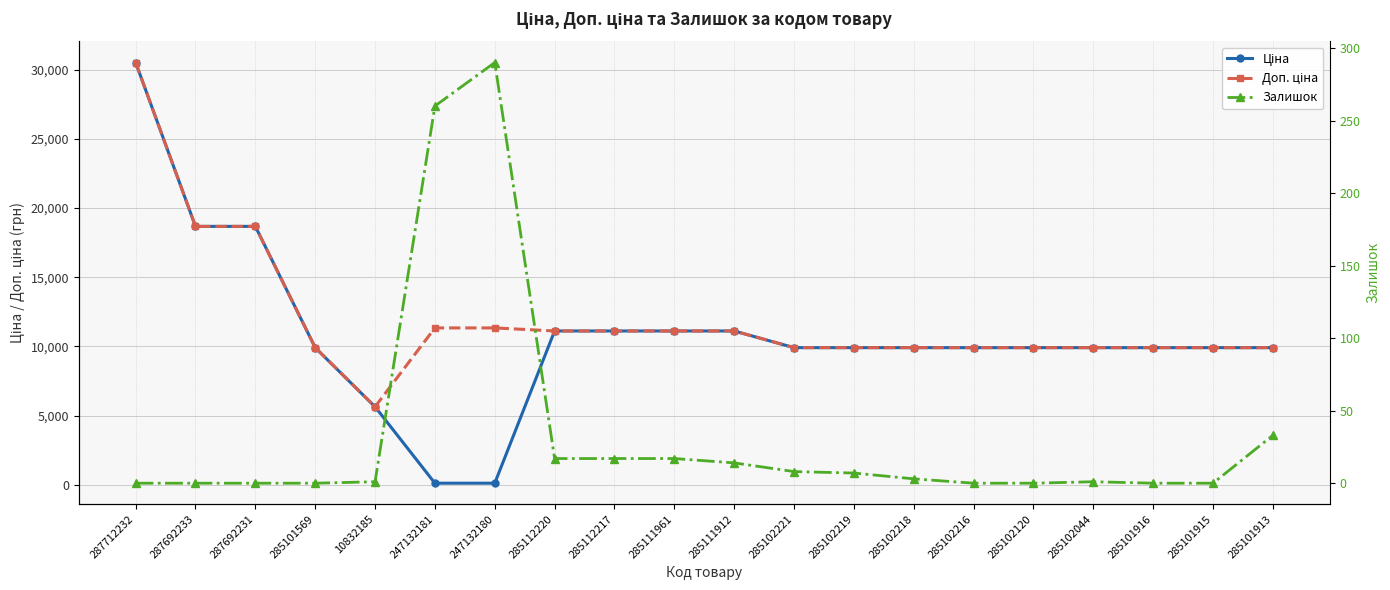

What is the sum of the Доп. ціна values at 285111961 and 287692231?

29785.1